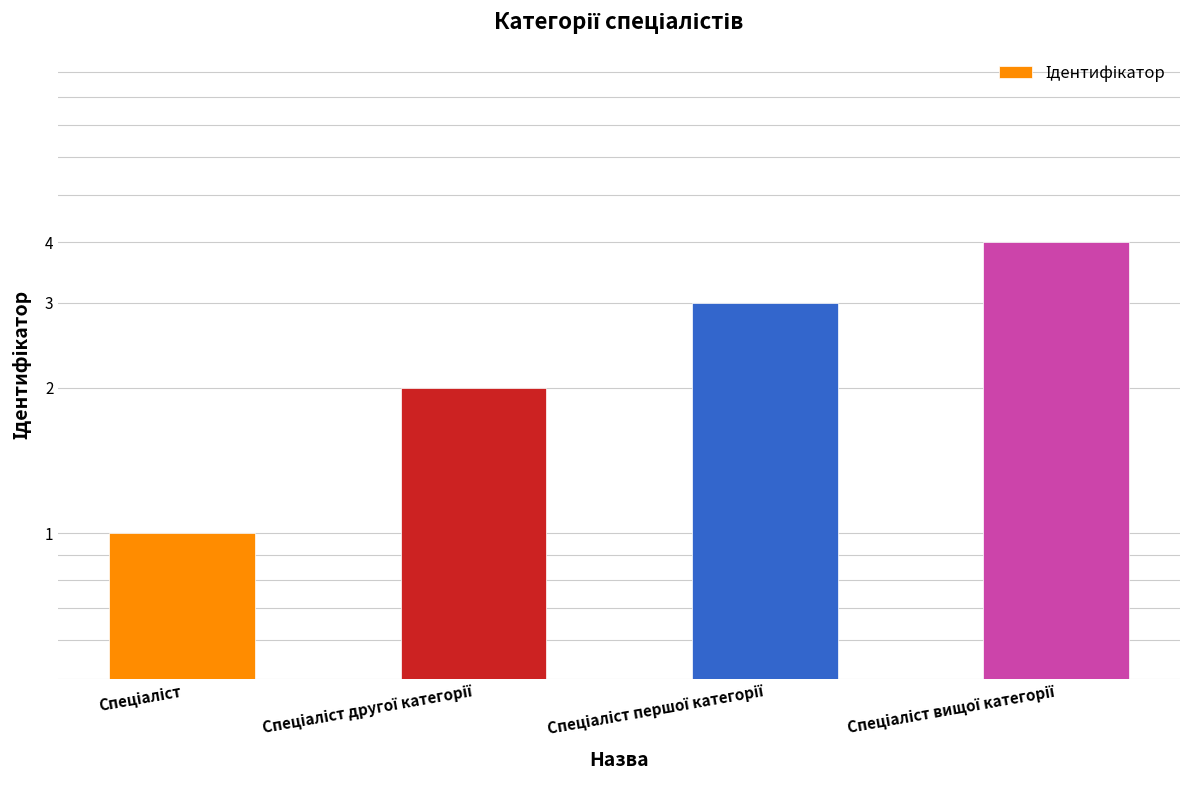

Reading left to right, transcribe all the data shown in this chart.

Спеціаліст=1	Спеціаліст другої категорії=2	Спеціаліст першої категорії=3	Спеціаліст вищої категорії=4